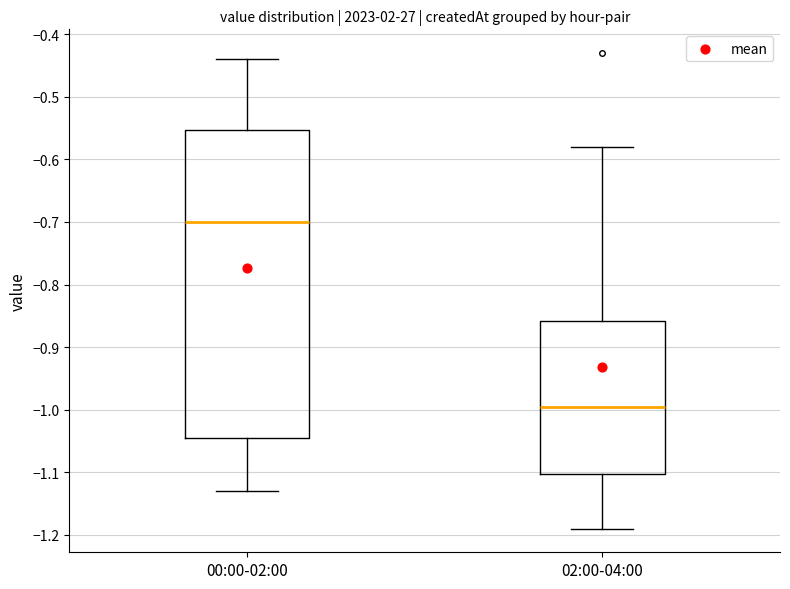

Which box's median line is the lowest?

02:00-04:00